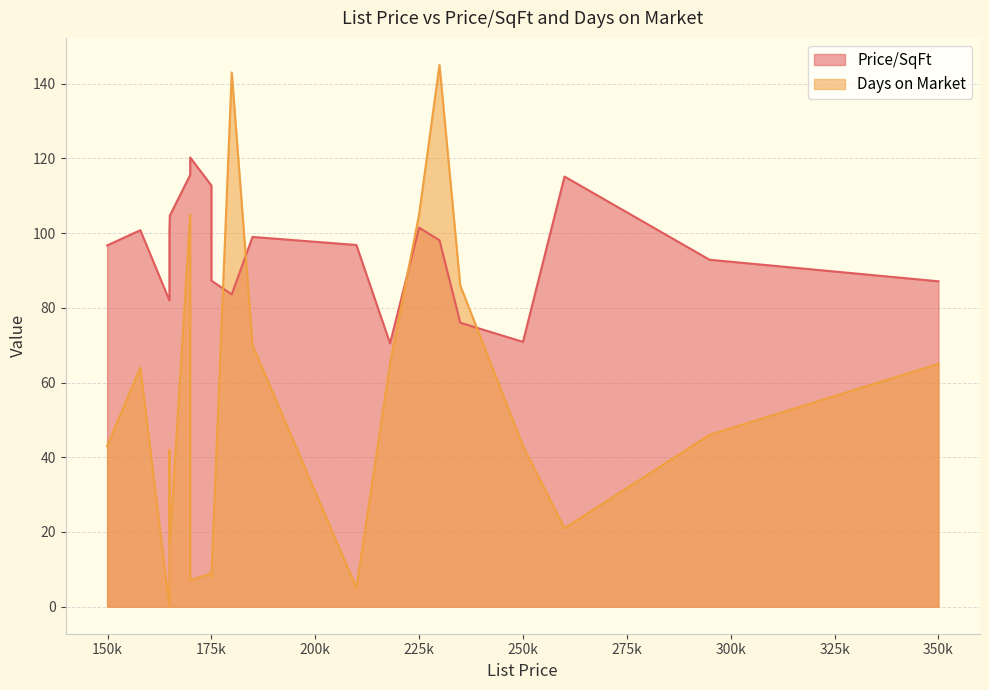

What is the approximate value of Price/SqFt at 229900?

98.1